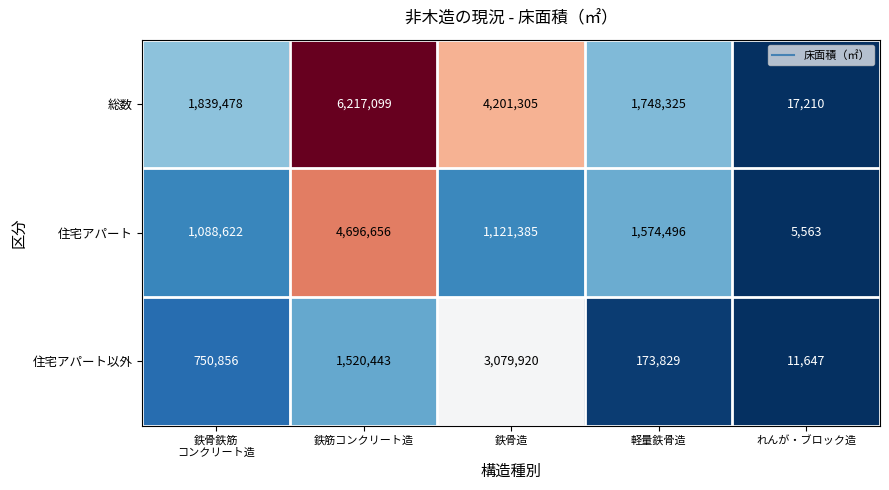

At which label is 住宅アパート closest to 2351109?

軽量鉄骨造